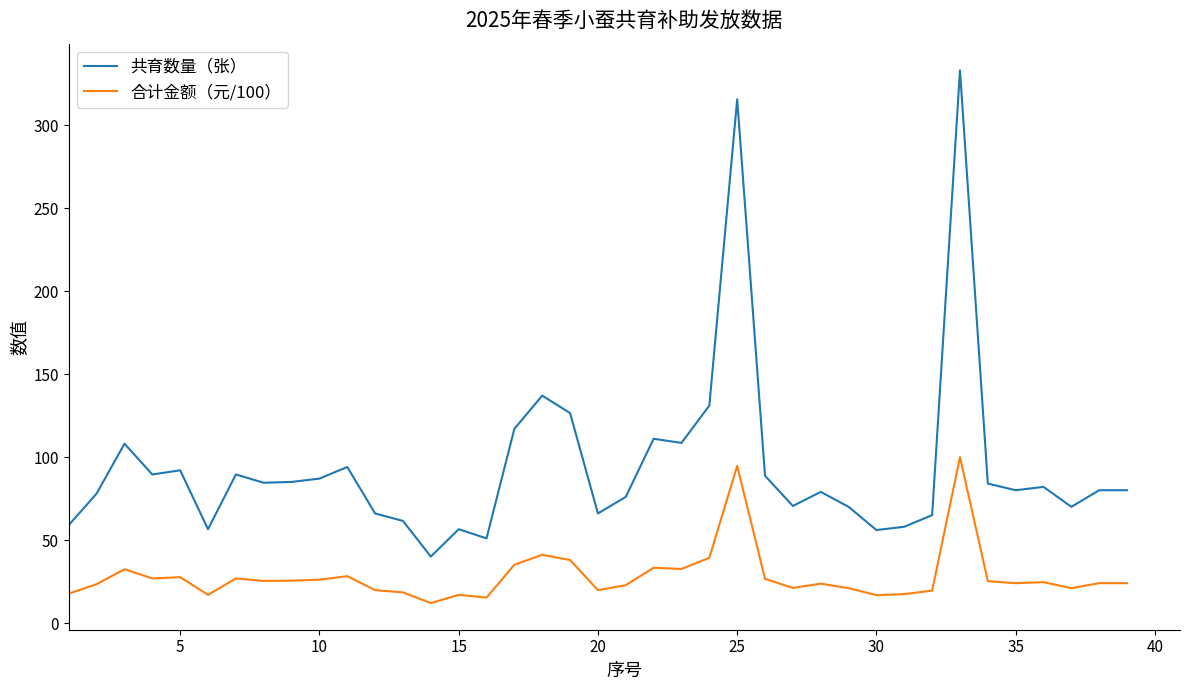

What are all the series names shown in the legend?

共育数量（张）, 合计金额（元/100）